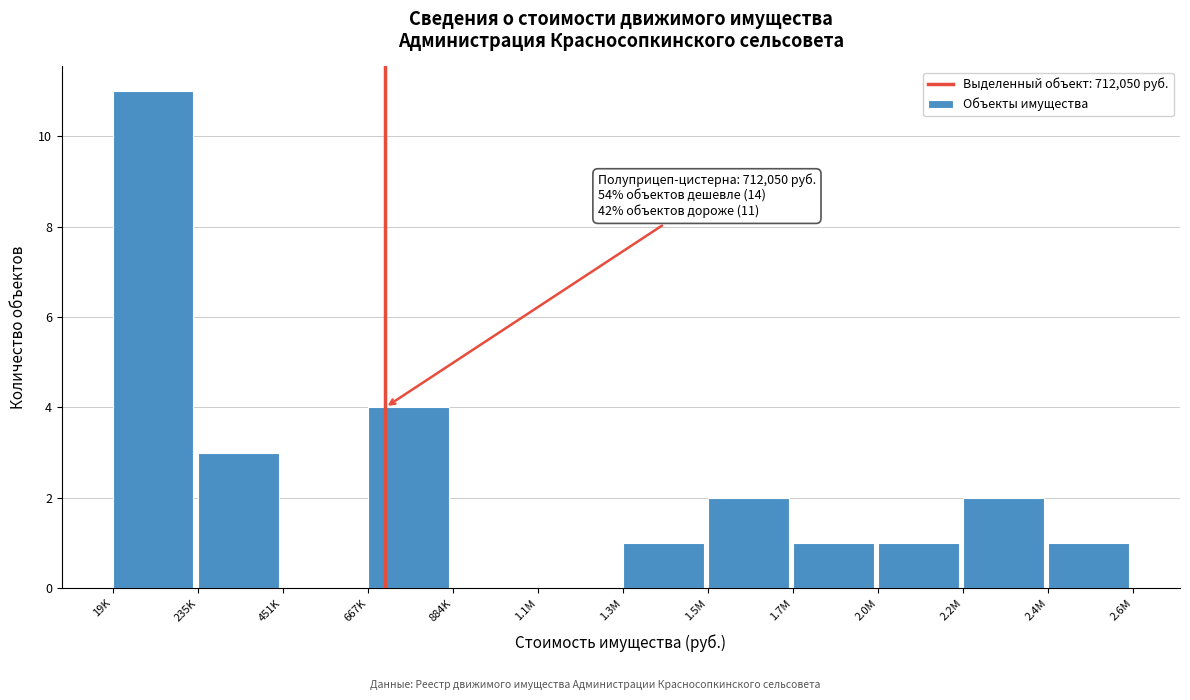

Reading left to right, transcribe all the data shown in this chart.

19K=11	235K=3	451K=0	667K=4	884K=0	1.1M=0	1.3M=1	1.5M=2	1.7M=1	2.0M=1	2.2M=2	2.4M=1